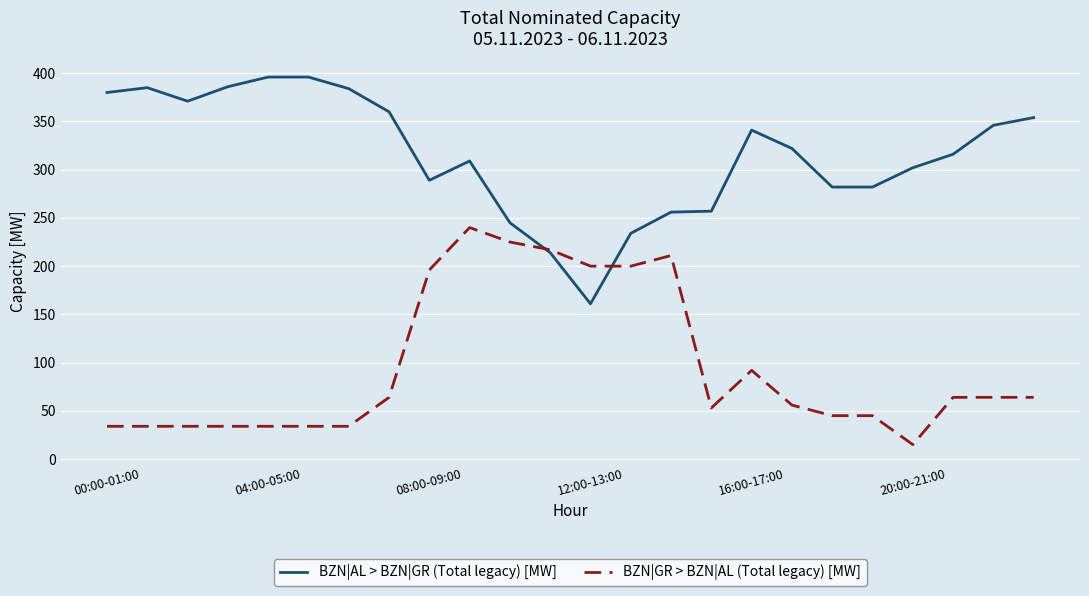

Which series has the largest total across all categories?

BZN|AL > BZN|GR (Total legacy) [MW]